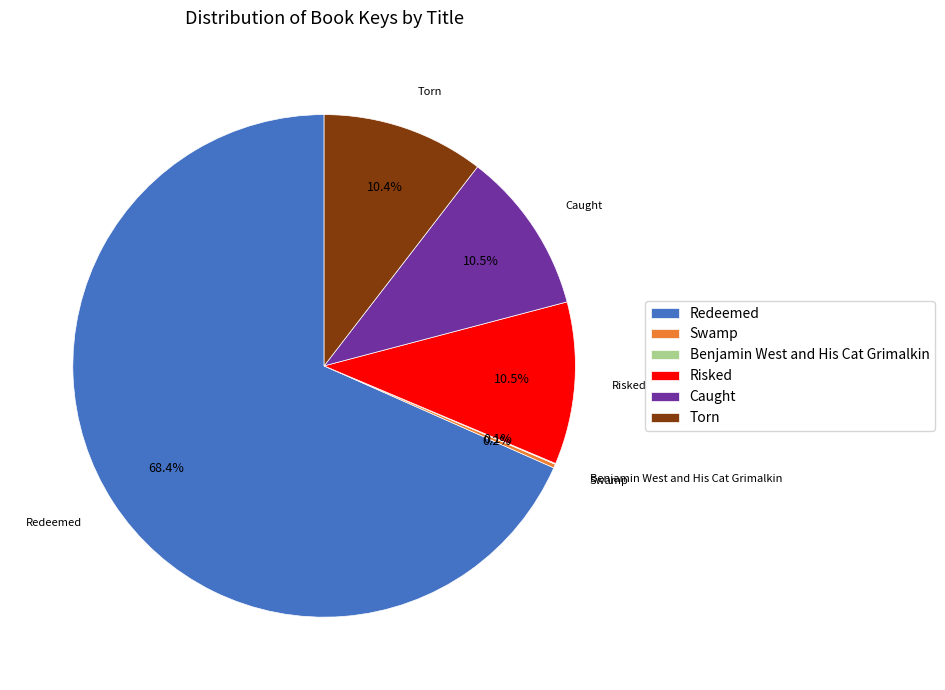

Between Redeemed and Torn, which is larger?

Redeemed